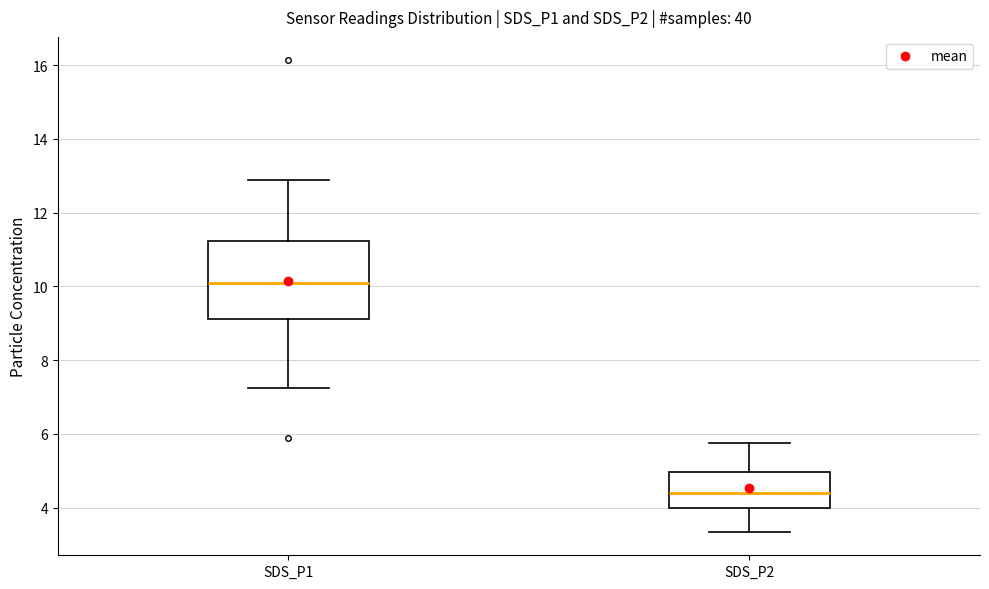

Where is the lower edge of the box for SDS_P2 on the y-axis? The values are not printed on the chart, so give them approximately, as read against the axis.

4.0